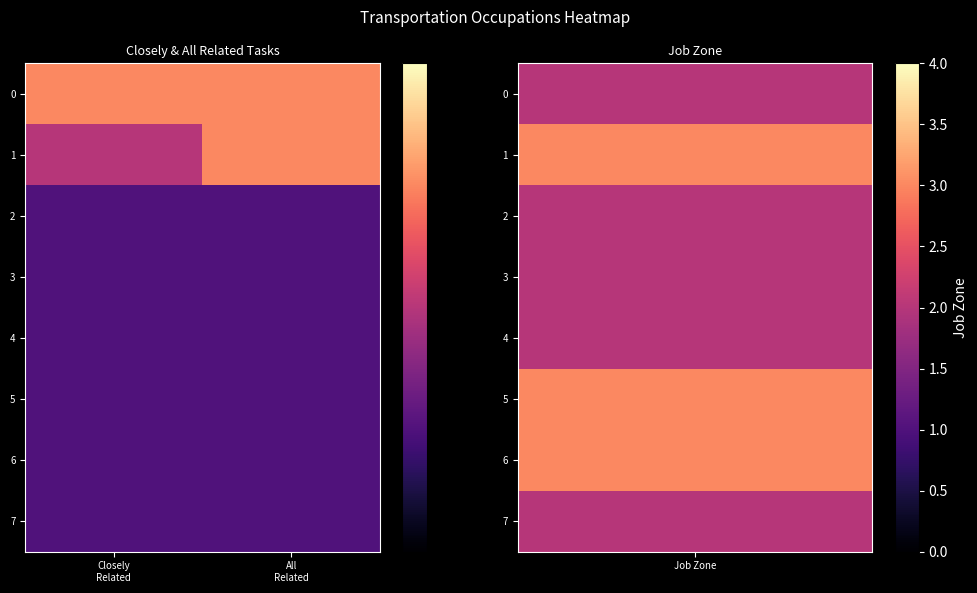

Which category has the highest value across all series?

Closely
Related